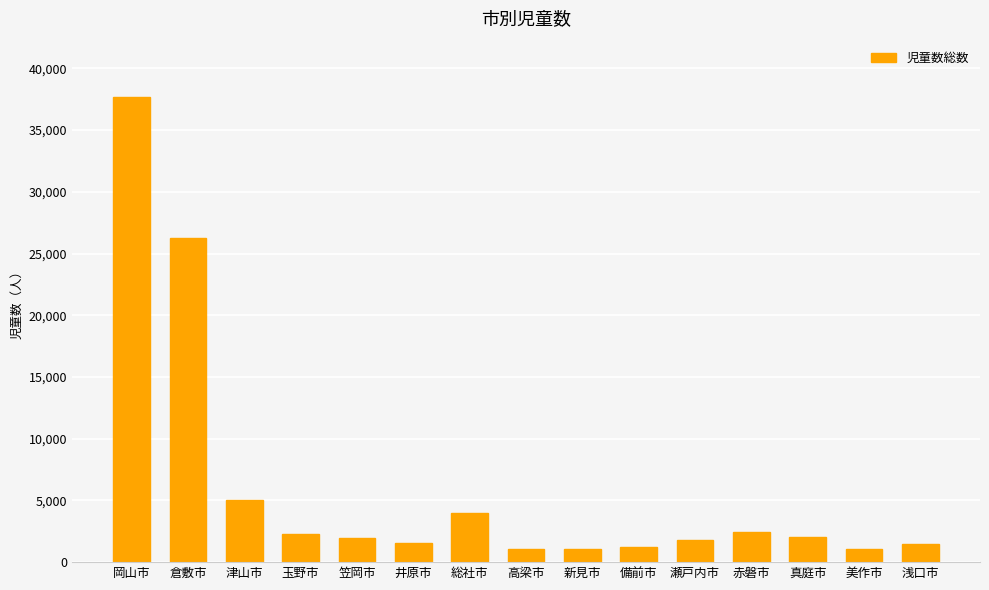

What position from the left is 倉敷市?

2